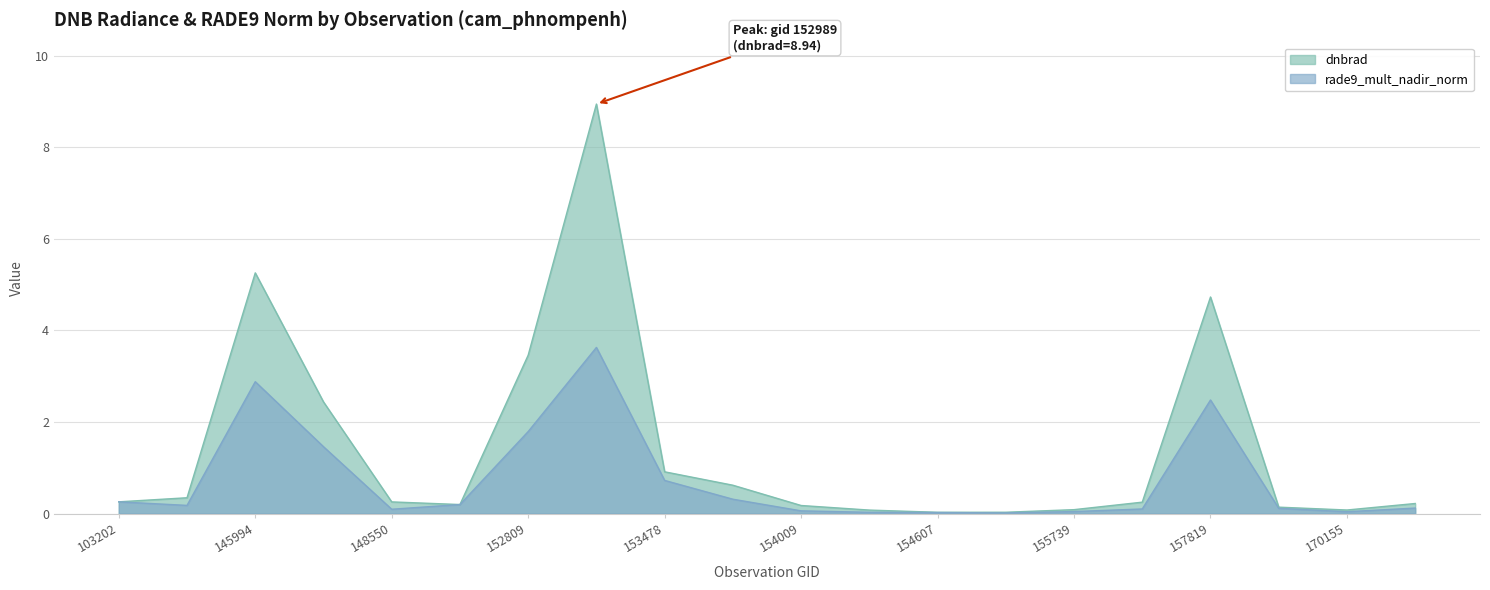

Which label corresponds to the largest value in the chart?

152989